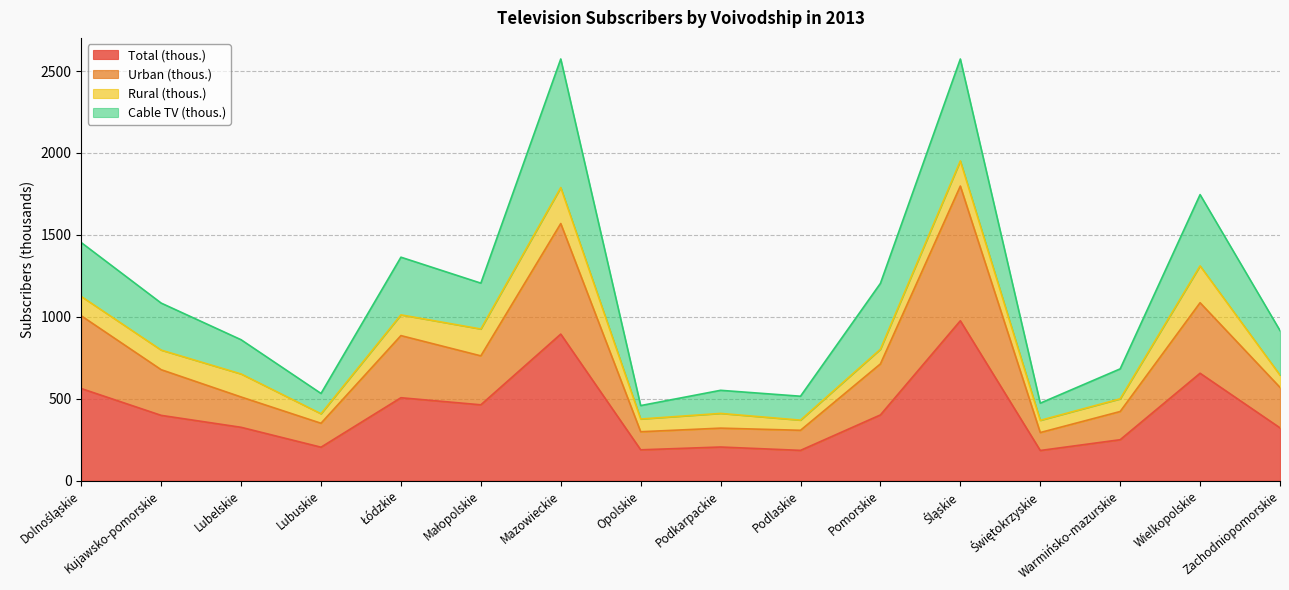

What is the label of the 6th point from the left?

Małopolskie